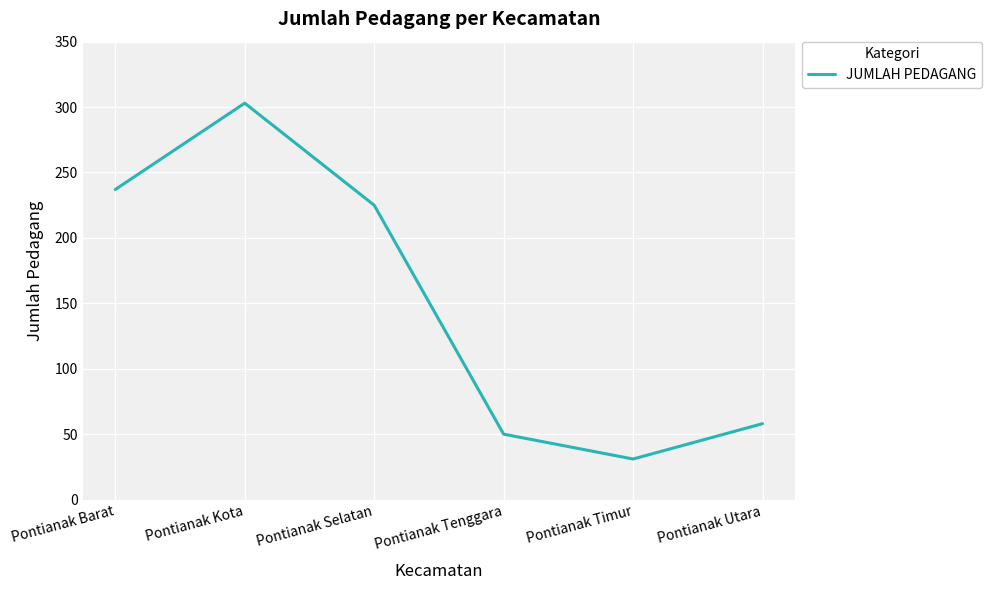

What is the sum of all values?

904